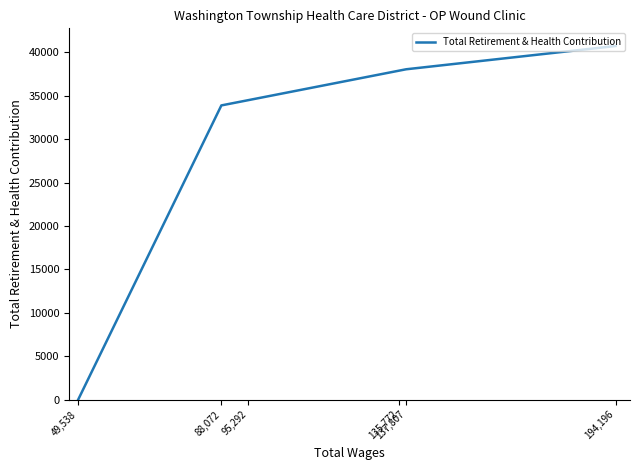

What value does the data have at 135,772, to the nearest 10?

37870